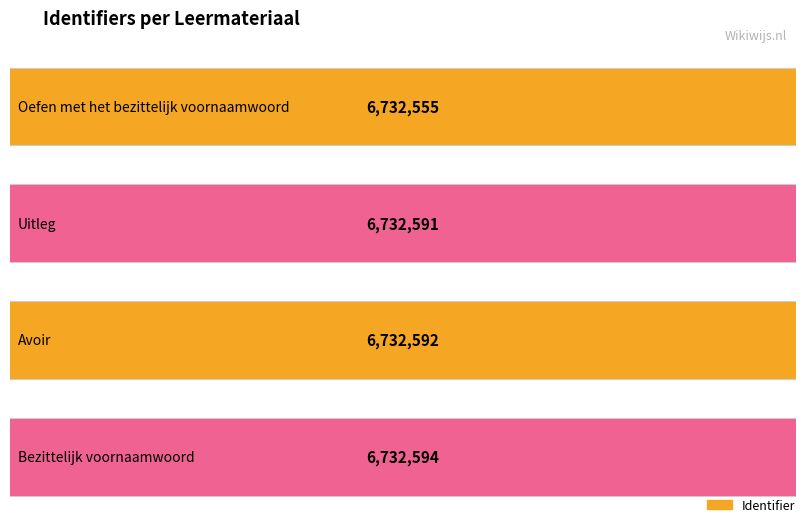

Reading right to left, transcribe all the data shown in this chart.

6732594	6732592	6732591	6732555